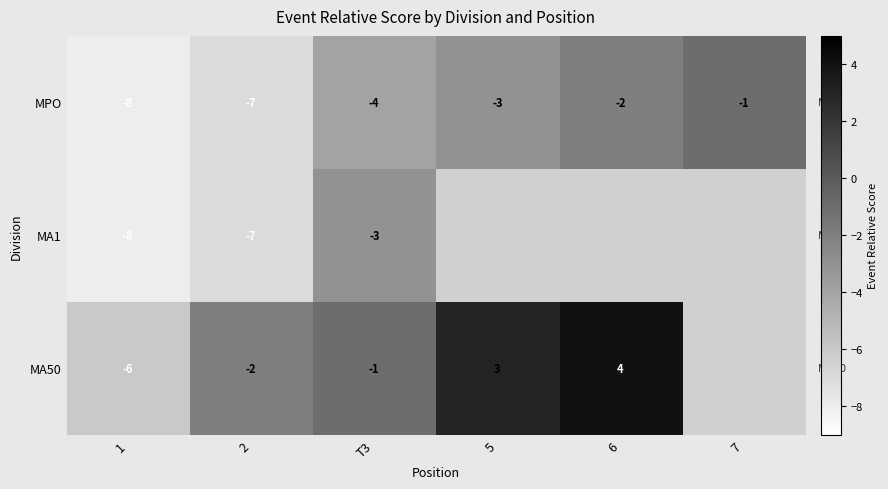

The value of MA50 at 2 is 0. True or false?

False